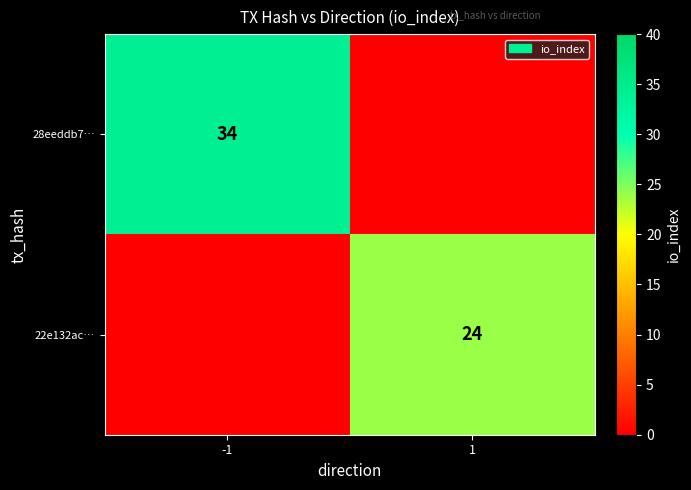

Is it true that 22e132ac… equals 24 at 1?

True